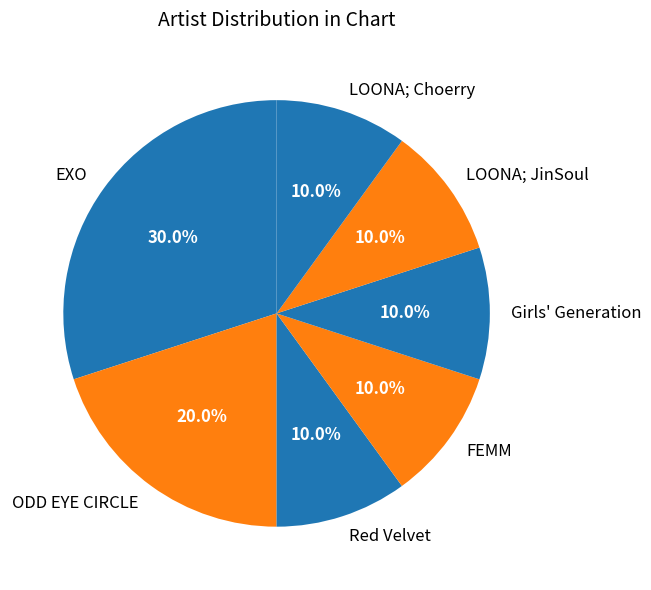

Is there any slice that represents more than half of the pie?

No